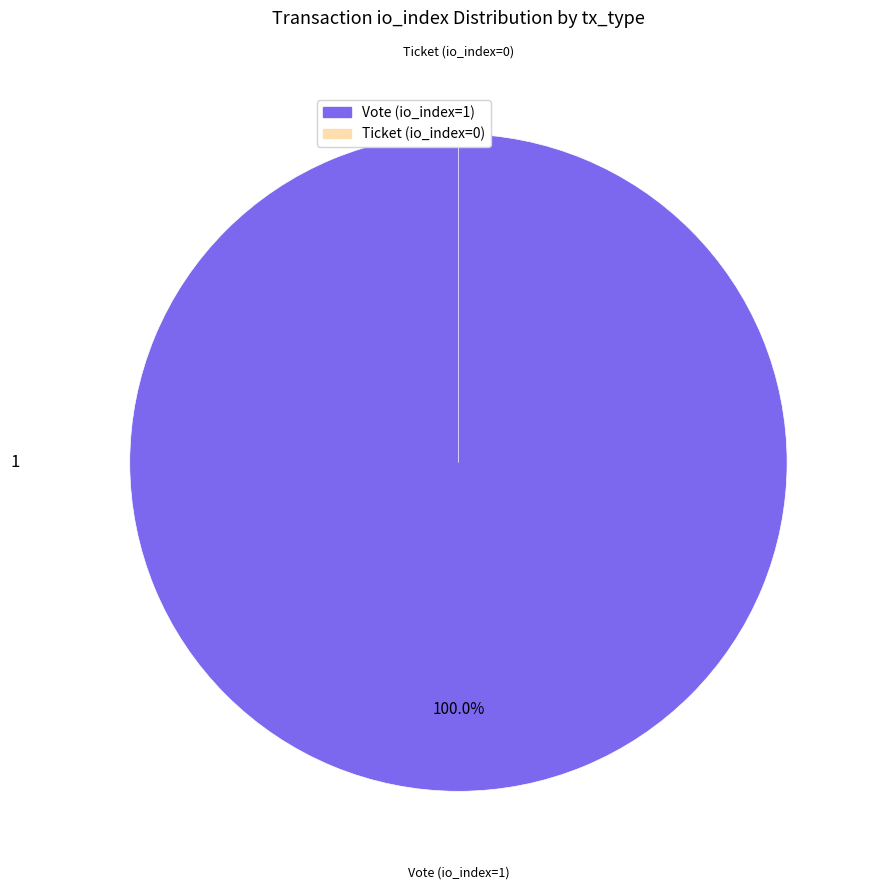

Rank the categories by value from highest to lowest.

Vote (io_index=1), Ticket (io_index=0)